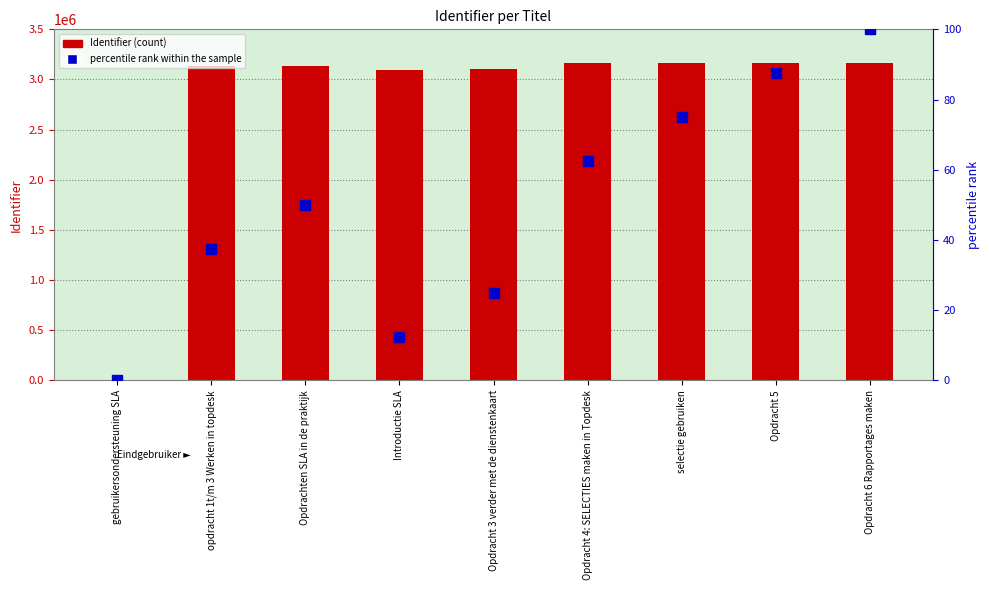

At which category is the sum across all series the highest?

Opdracht 6 Rapportages maken